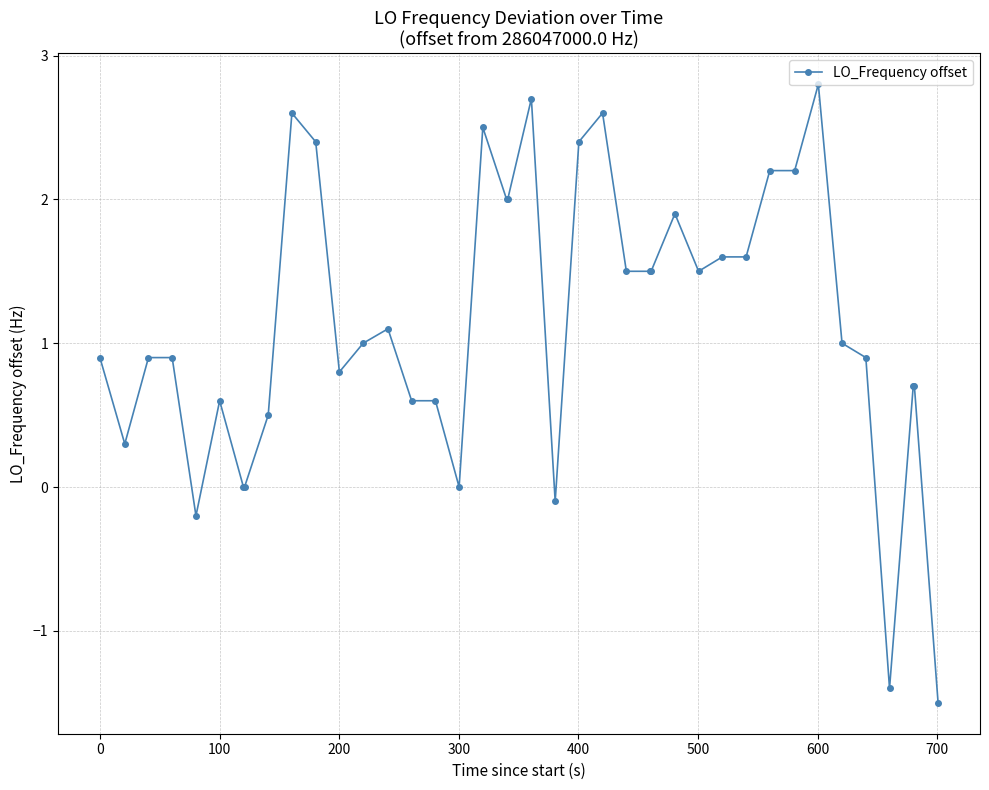

What is the greatest value displayed?

2.8